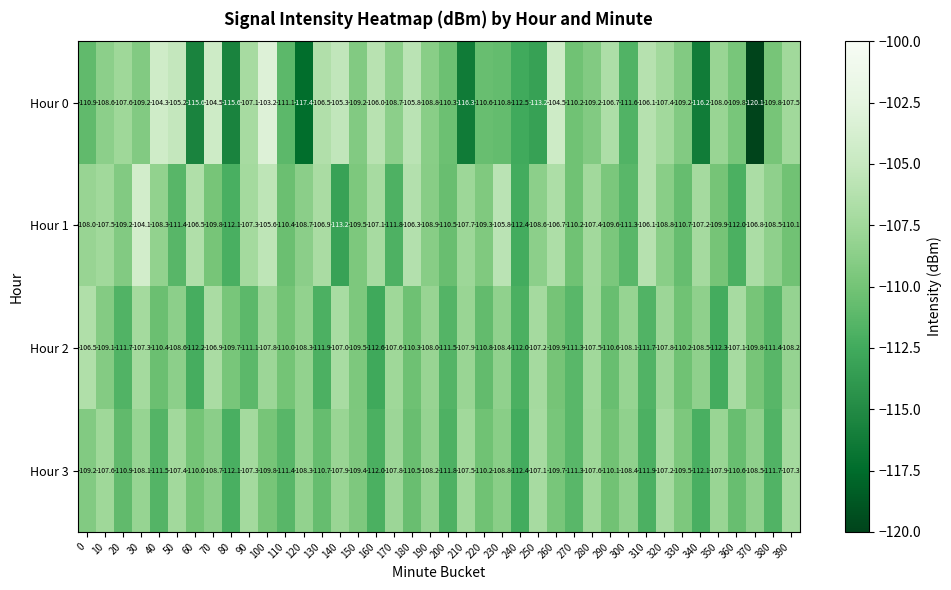

The Hour 3 series shows -47.3 at 60. True or false?

False